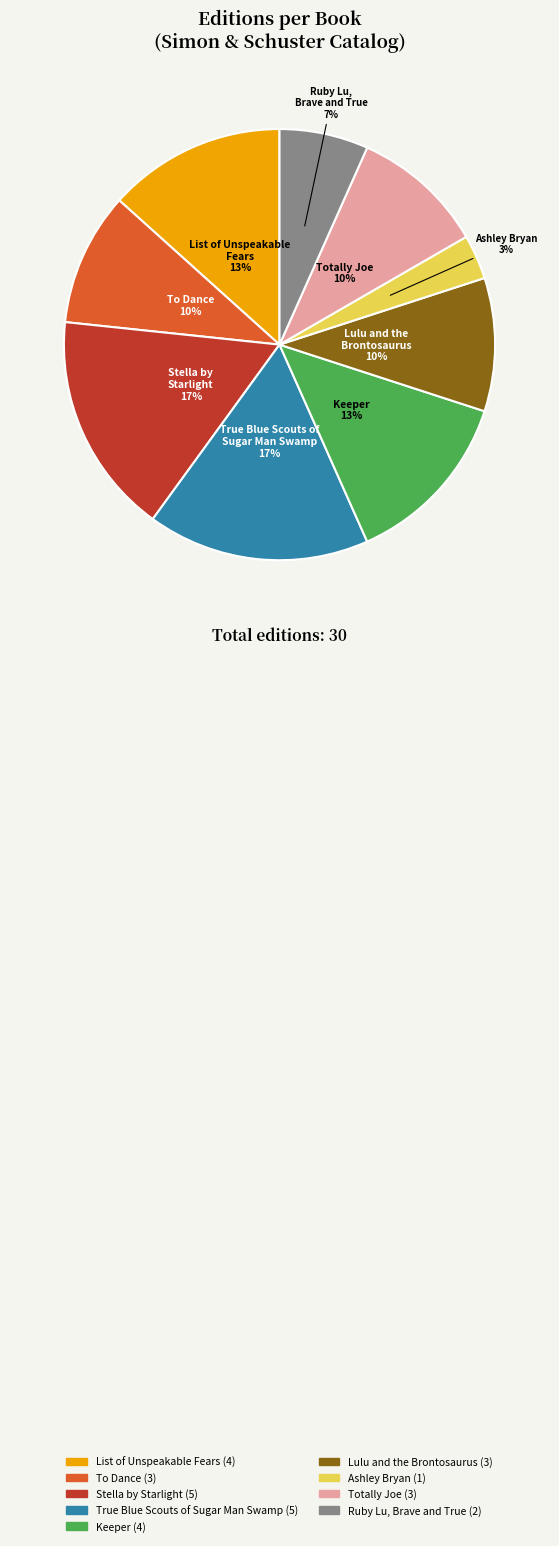

Which slice is the smallest?

Ashley Bryan